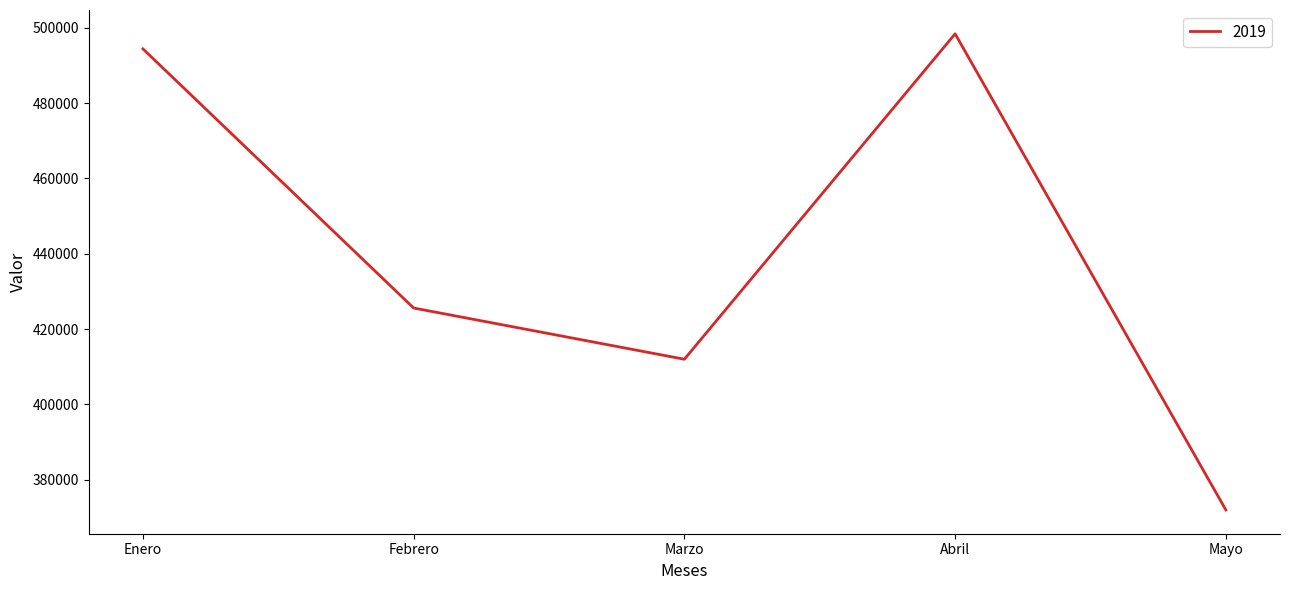

True or false: the data shows 120313 at Enero.

False